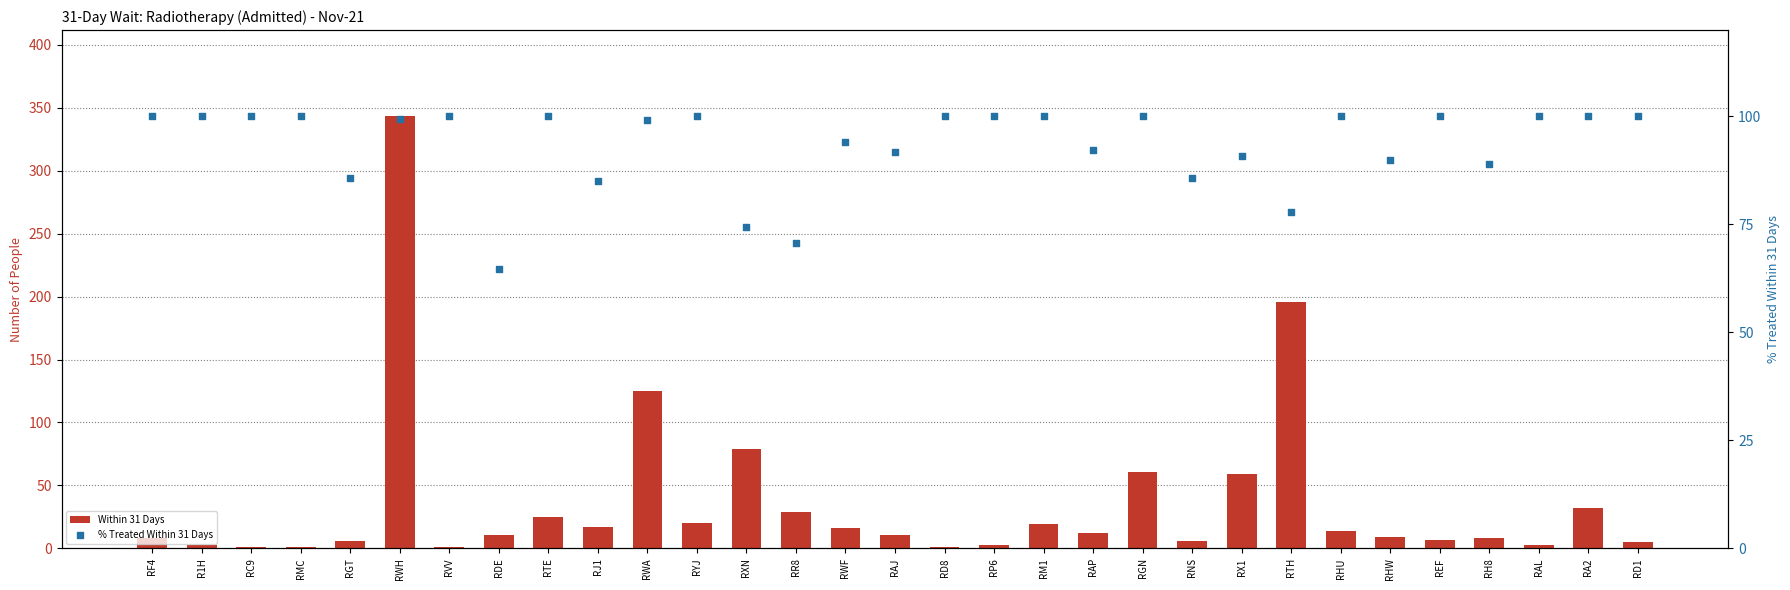

Which series reaches the minimum Y coordinate?

Within 31 Days